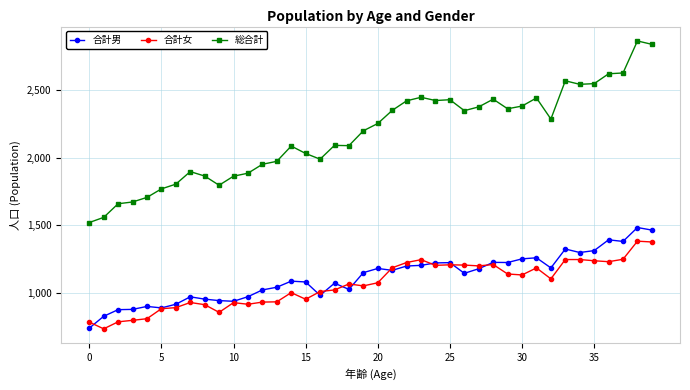

Which series has the largest range (max minus min)?

総合計